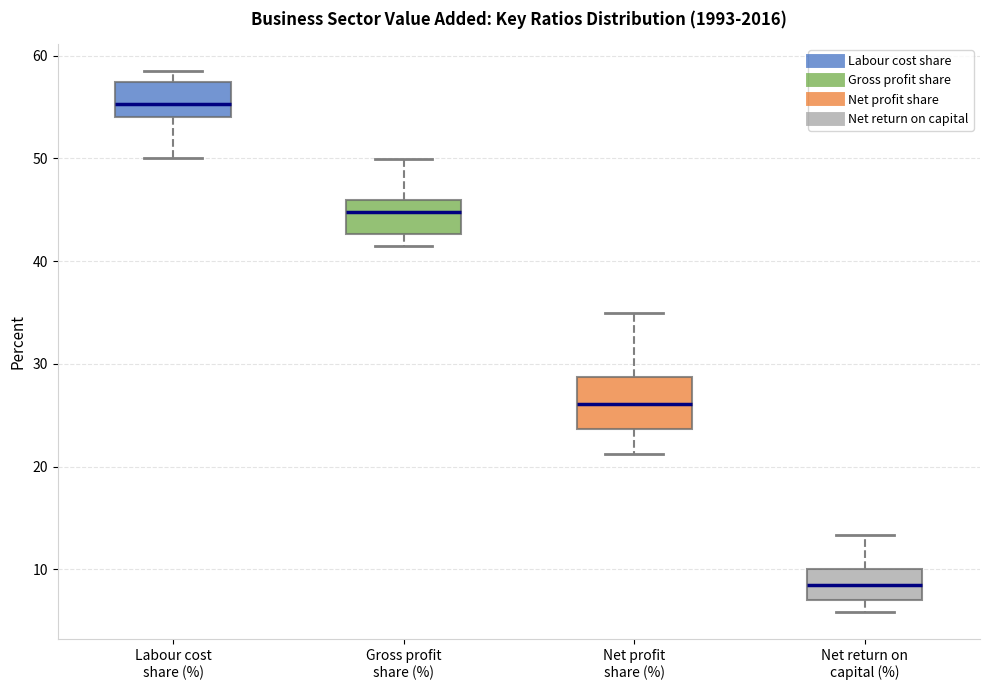

Reading left to right, read every box against the y-axis: the position of its median line, the range the box covers, and the ends of its whiskers. The values are not printed on the chart, so give them approximately, as read against the axis.

Labour cost share (%): median 55, box 54 to 57, whiskers 50 to 59
Gross profit share (%): median 45, box 43 to 46, whiskers 42 to 50
Net profit share (%): median 26, box 24 to 29, whiskers 21 to 35
Net return on capital (%): median 8, box 7 to 10, whiskers 6 to 13